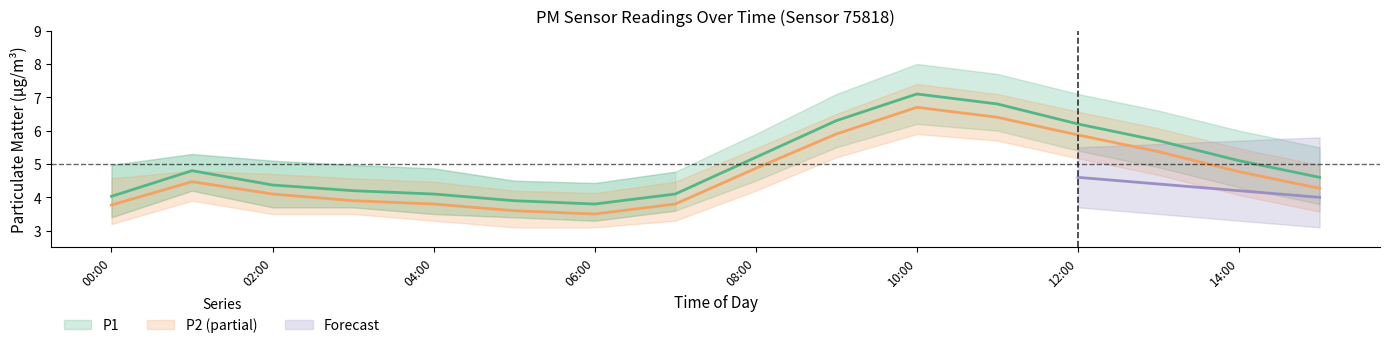

Count the number of categories in the chart.

16